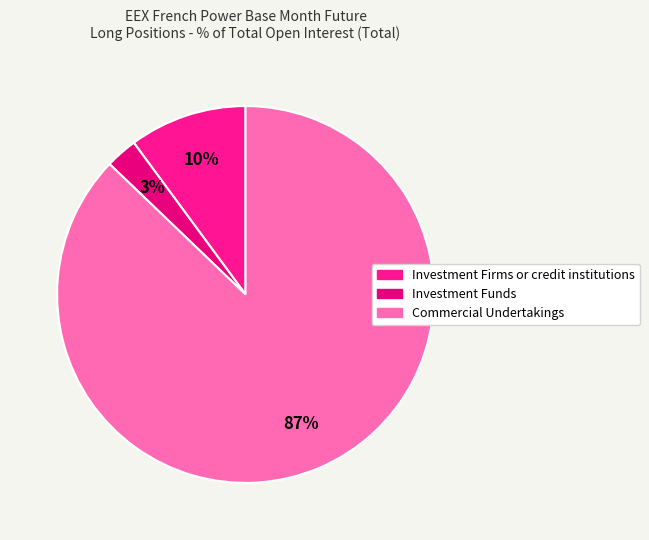

How many segments does this pie chart have?

3